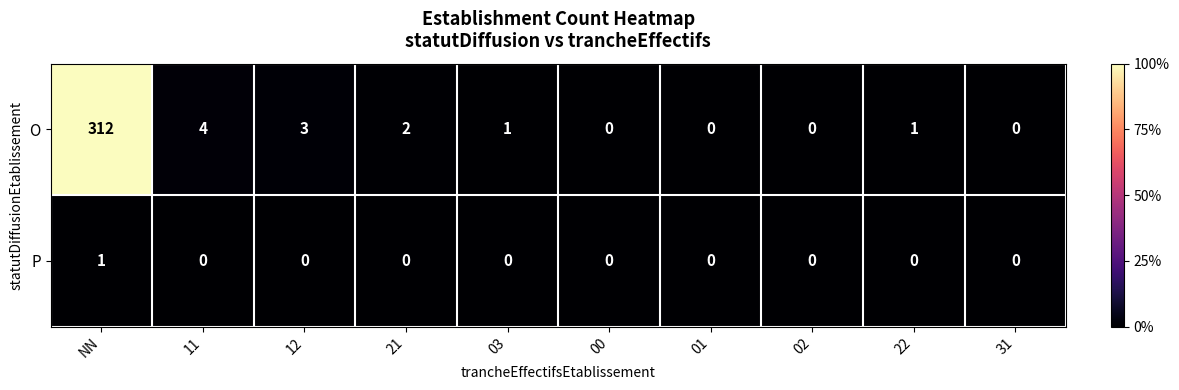

What is the maximum value shown in the chart?

312